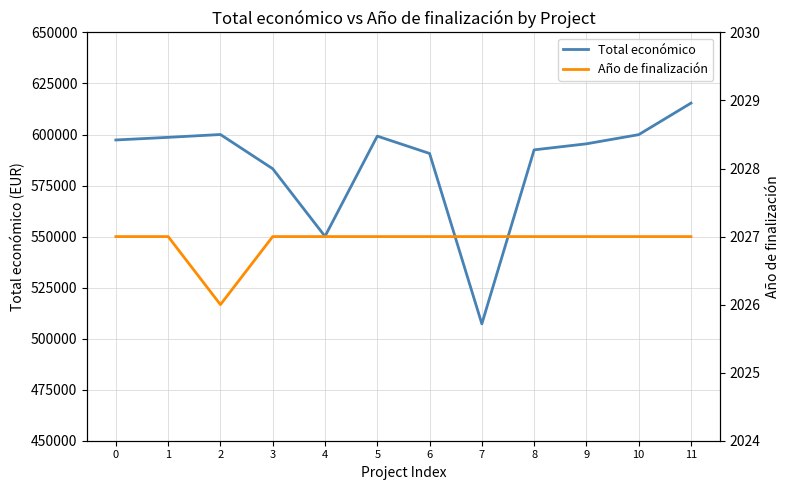

What is the difference between the highest and lowest values at 1?

596582